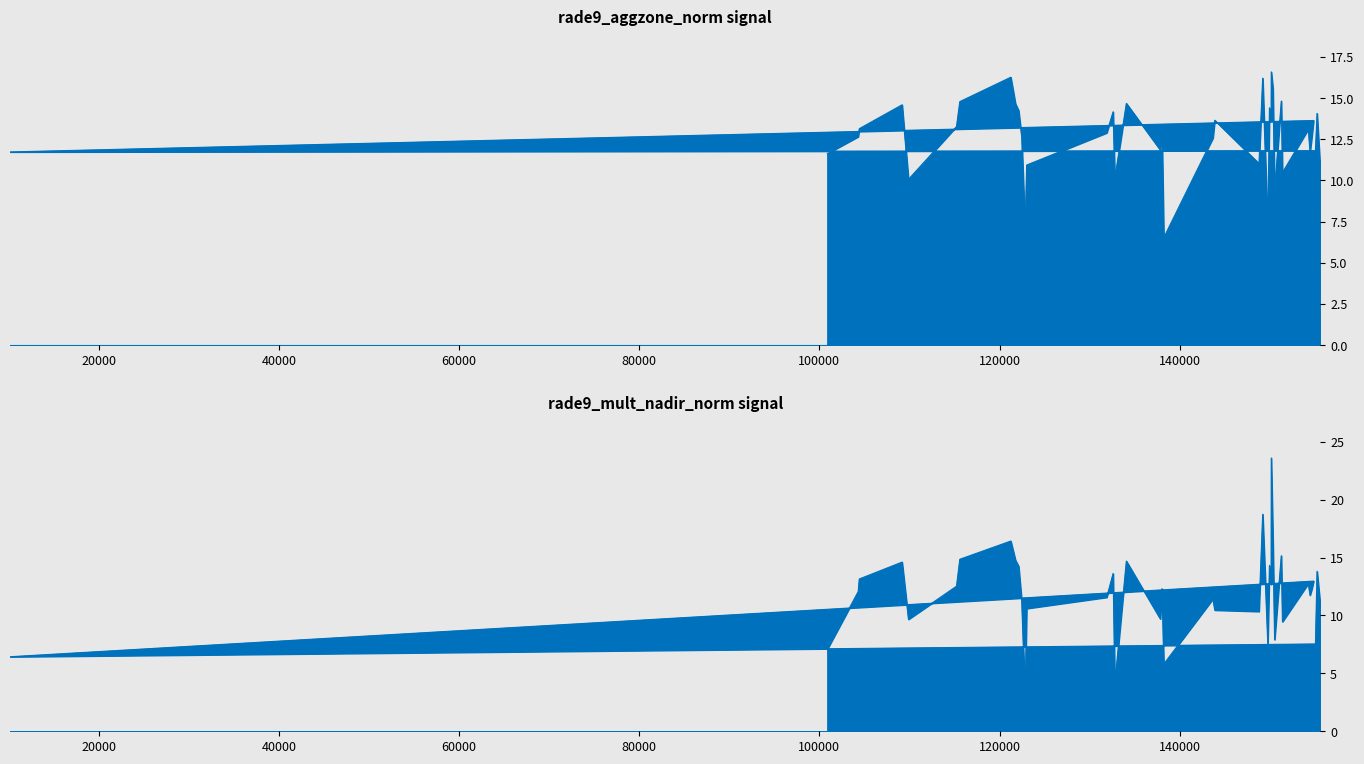

How many data points in rade9_aggzone_norm are above 12?

25